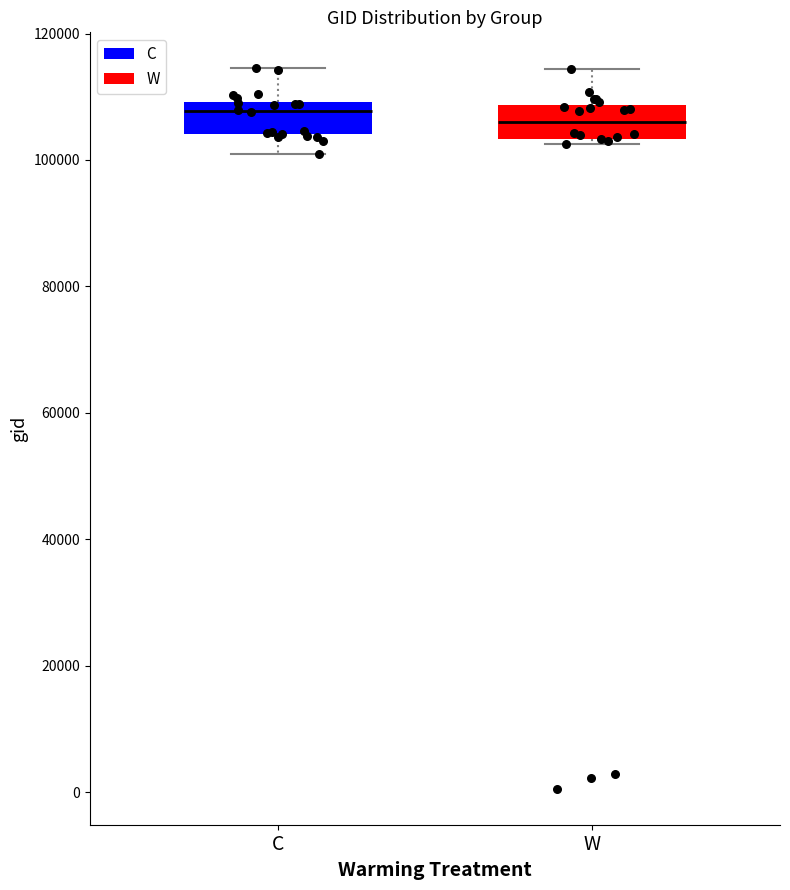

Where does the upper whisker of the box for W end on the y-axis? The values are not printed on the chart, so give them approximately, as read against the axis.

114000